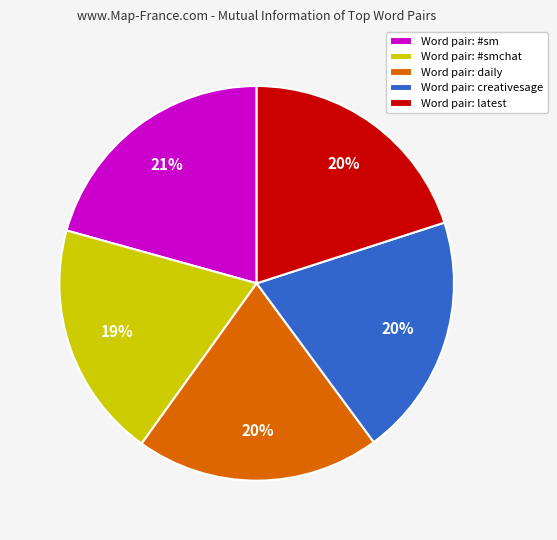

What is the largest slice in the pie chart?

Word pair: #sm